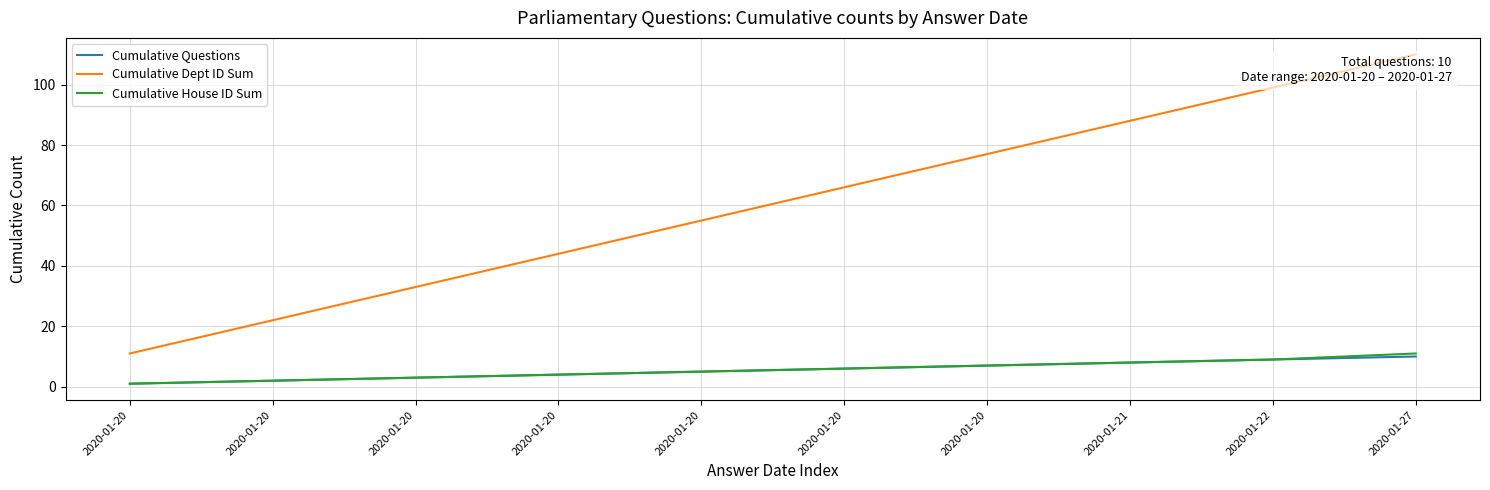

At 2020-01-27, list the series in order from largest to smallest.

Cumulative Dept ID Sum, Cumulative House ID Sum, Cumulative Questions